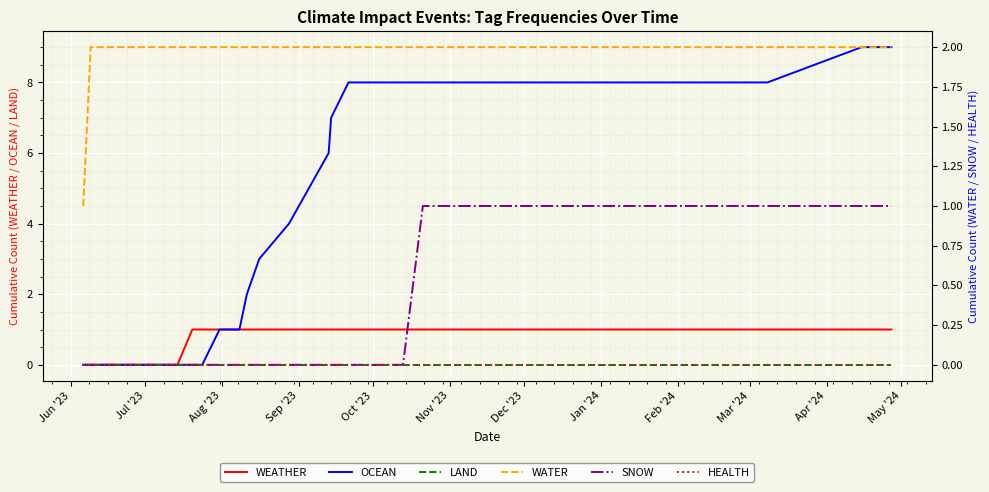

Reading right to left, transcribe all the data shown in this chart.

WEATHER: 1	1	1	1	1	1	1	1	1	1	1	1	1	1	1	1	1	1	1	1	1	1	1	1	1	1	1	1	1	1	1	0	0	0	0	0	0	0	0	0
OCEAN: 9	9	8	8	8	8	8	8	8	8	8	8	8	8	8	8	8	8	8	8	7	6	5	4	3	2	1	1	1	0	0	0	0	0	0	0	0	0	0	0
LAND: 0	0	0	0	0	0	0	0	0	0	0	0	0	0	0	0	0	0	0	0	0	0	0	0	0	0	0	0	0	0	0	0	0	0	0	0	0	0	0	0
WATER: 2	2	2	2	2	2	2	2	2	2	2	2	2	2	2	2	2	2	2	2	2	2	2	2	2	2	2	2	2	2	2	2	2	2	2	2	2	2	2	1
SNOW: 1	1	1	1	1	1	1	1	1	1	1	1	1	1	1	1	0	0	0	0	0	0	0	0	0	0	0	0	0	0	0	0	0	0	0	0	0	0	0	0
HEALTH: 0	0	0	0	0	0	0	0	0	0	0	0	0	0	0	0	0	0	0	0	0	0	0	0	0	0	0	0	0	0	0	0	0	0	0	0	0	0	0	0